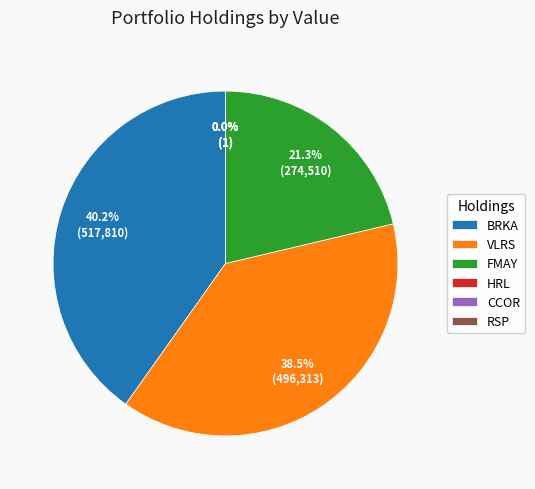

Does any single category account for the majority?

No